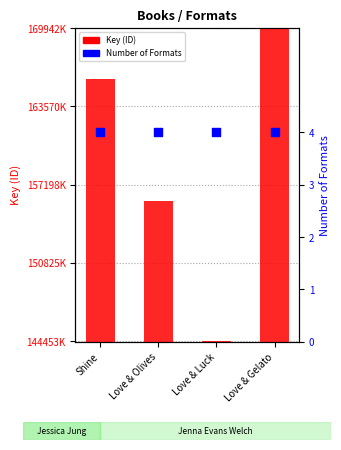

Which series contains the highest Y value?

Key (ID)